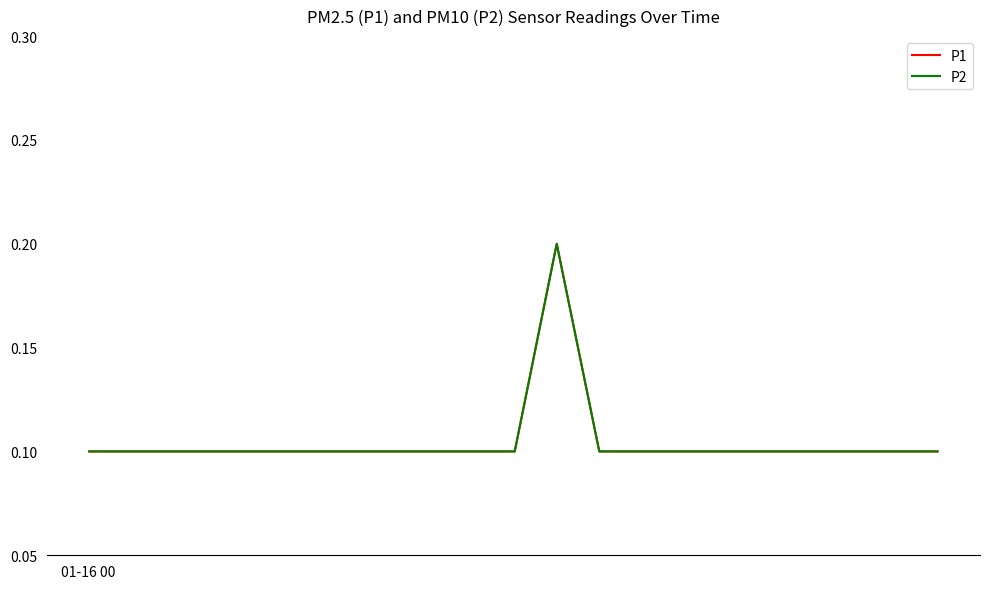

Does the chart have visible grid lines?

No